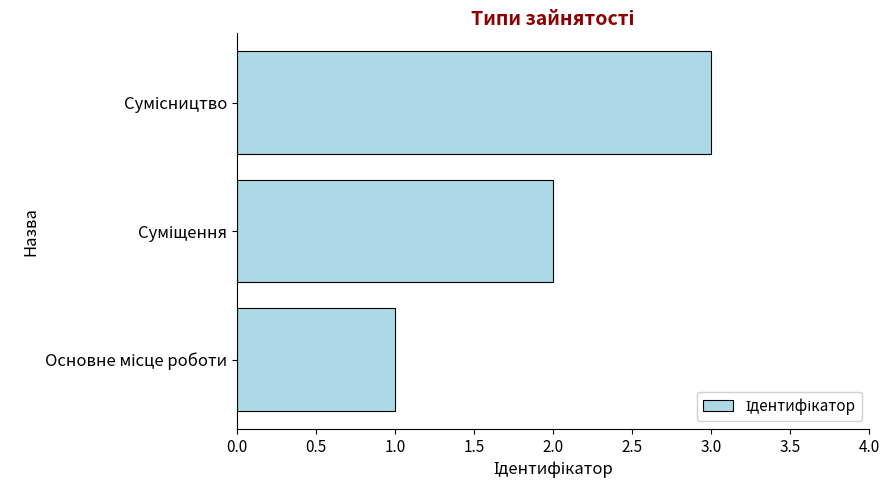

What is the sum of all values?

6